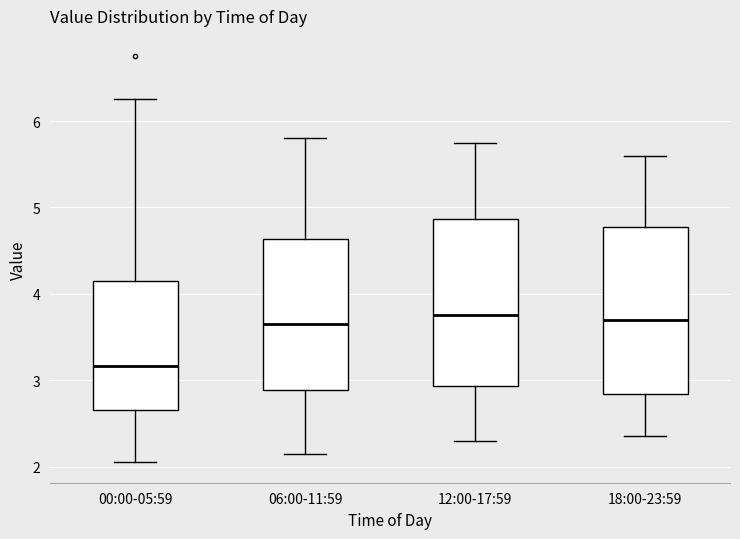

Which box's median line is the lowest?

00:00-05:59